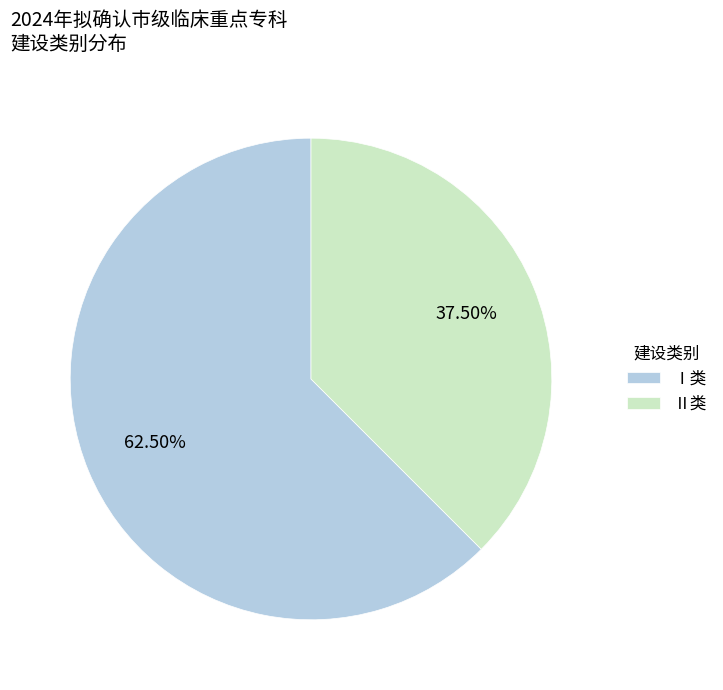

Rank the categories by value from lowest to highest.

Ⅱ类, Ⅰ类